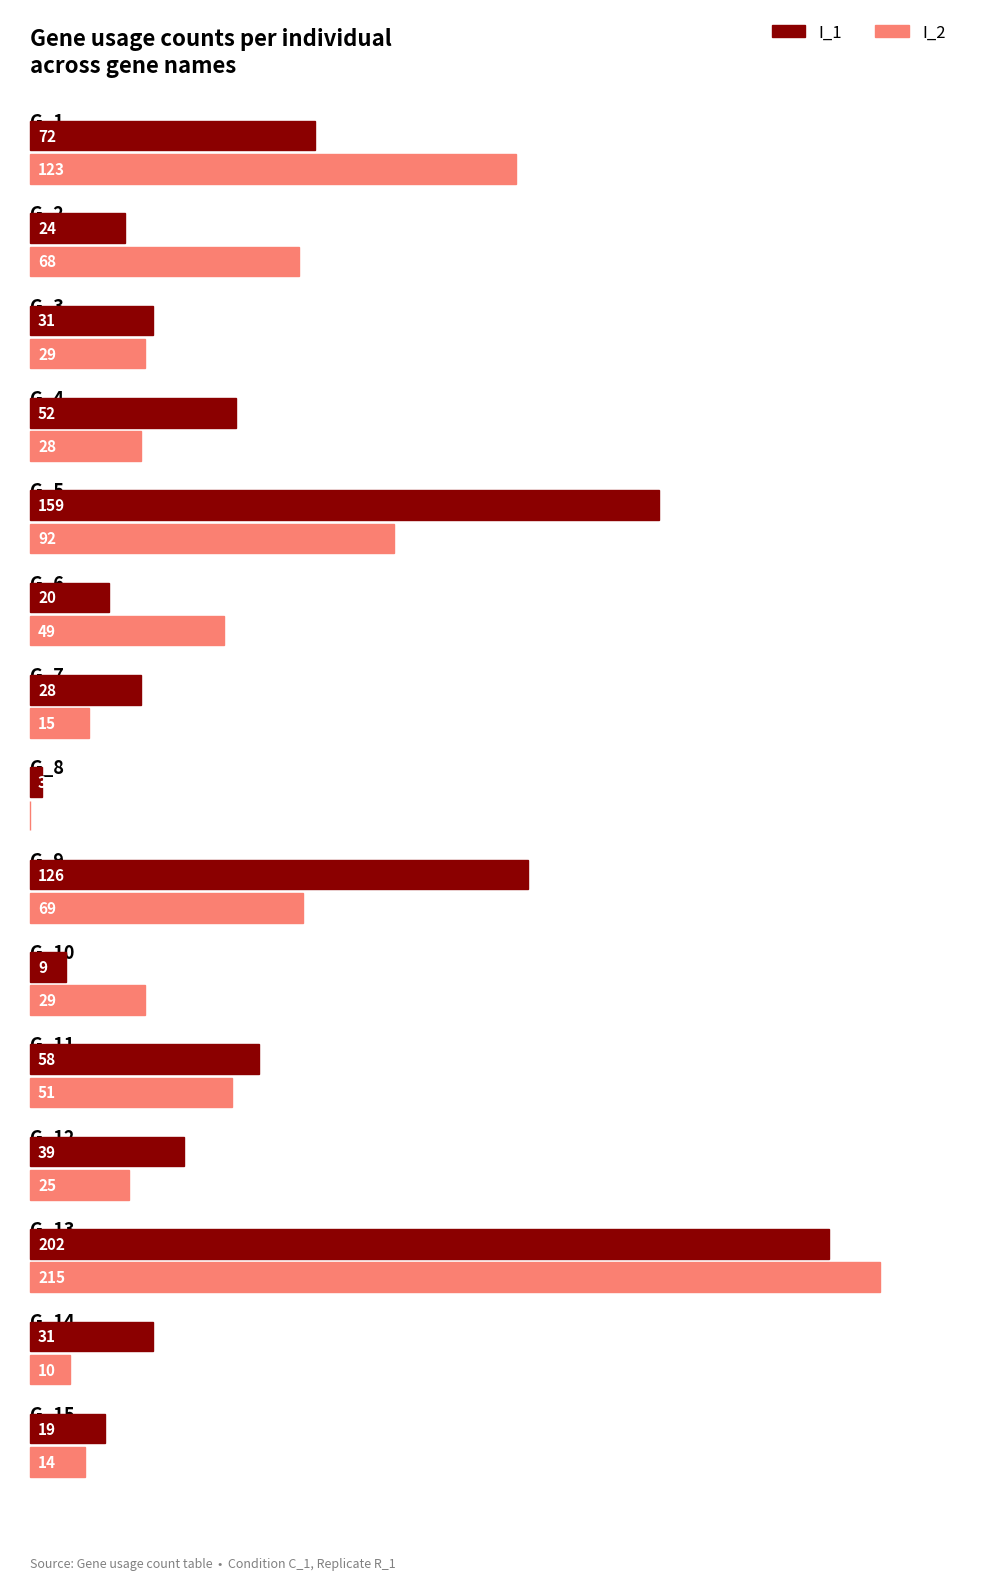

List the labels in order of I_1 value, largest first.

G_13, G_5, G_9, G_1, G_11, G_4, G_12, G_3, G_14, G_7, G_2, G_6, G_15, G_10, G_8